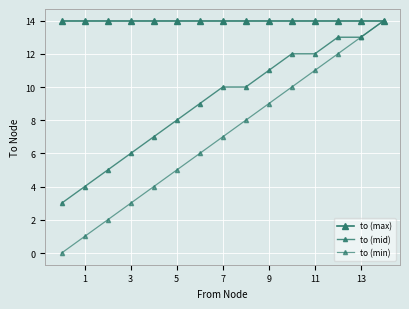

The value of to (mid) at 13 is 39753. True or false?

False